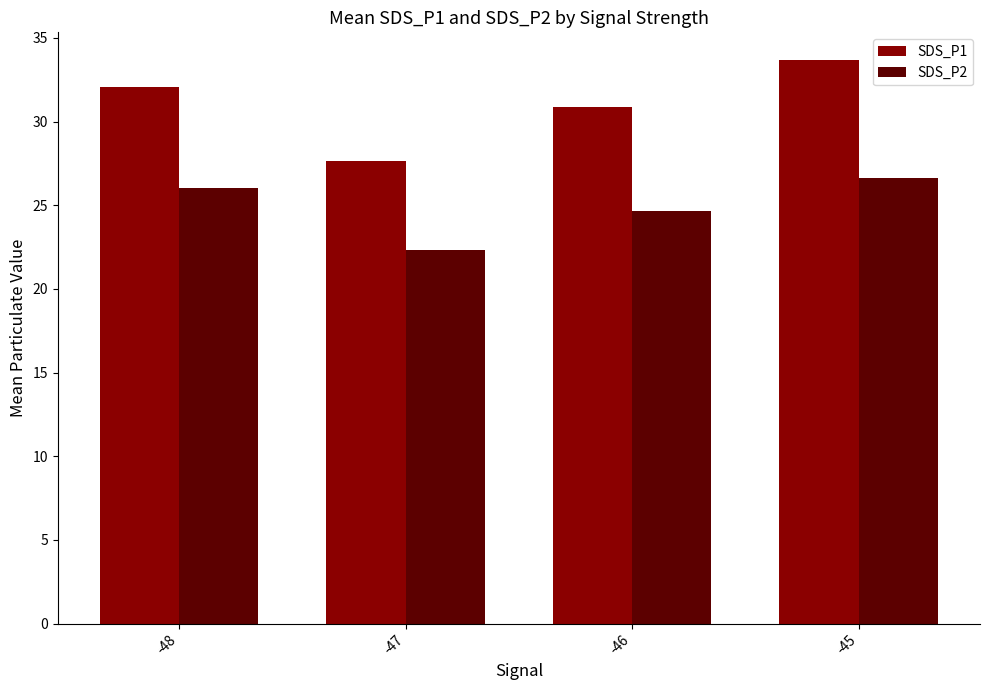

How many groups of bars are there?

4